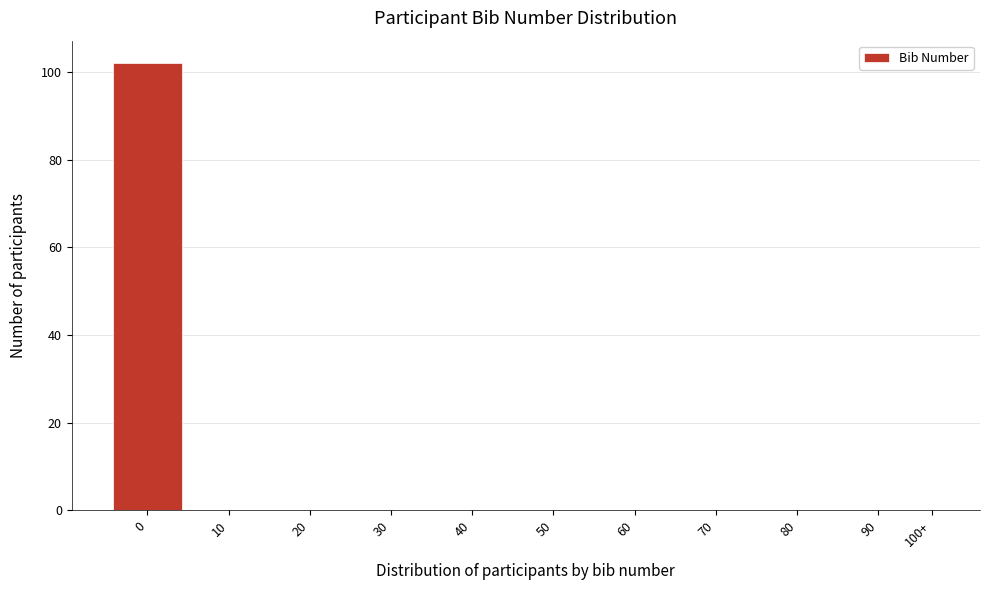

Reading left to right, extract all data points from this chart.

0=102	10=0	20=0	30=0	40=0	50=0	60=0	70=0	80=0	90=0	100+=0